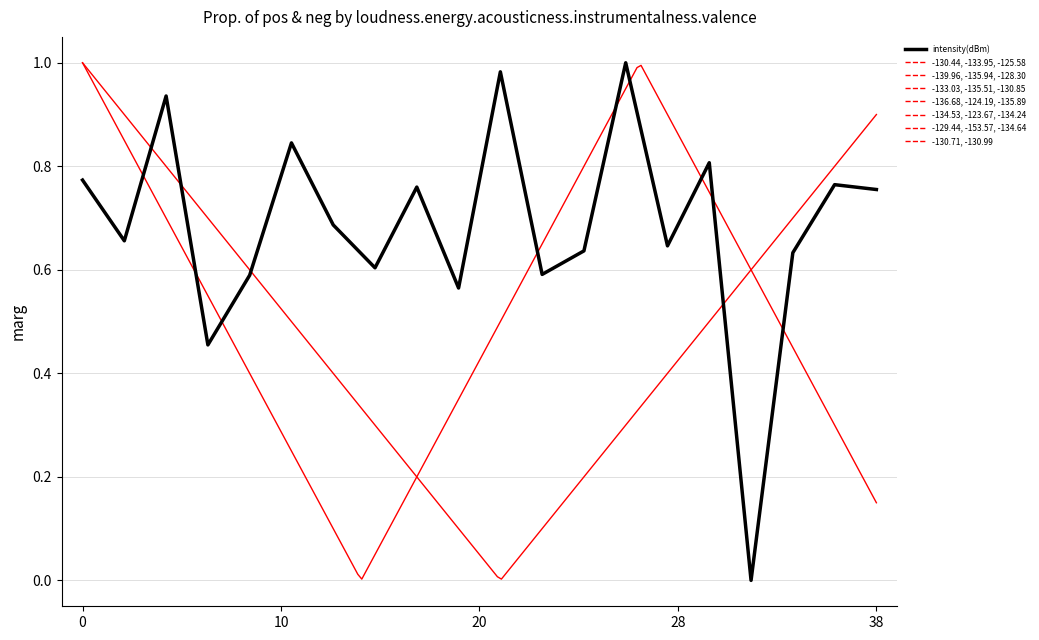

What is the label of the 12th point from the right?

8